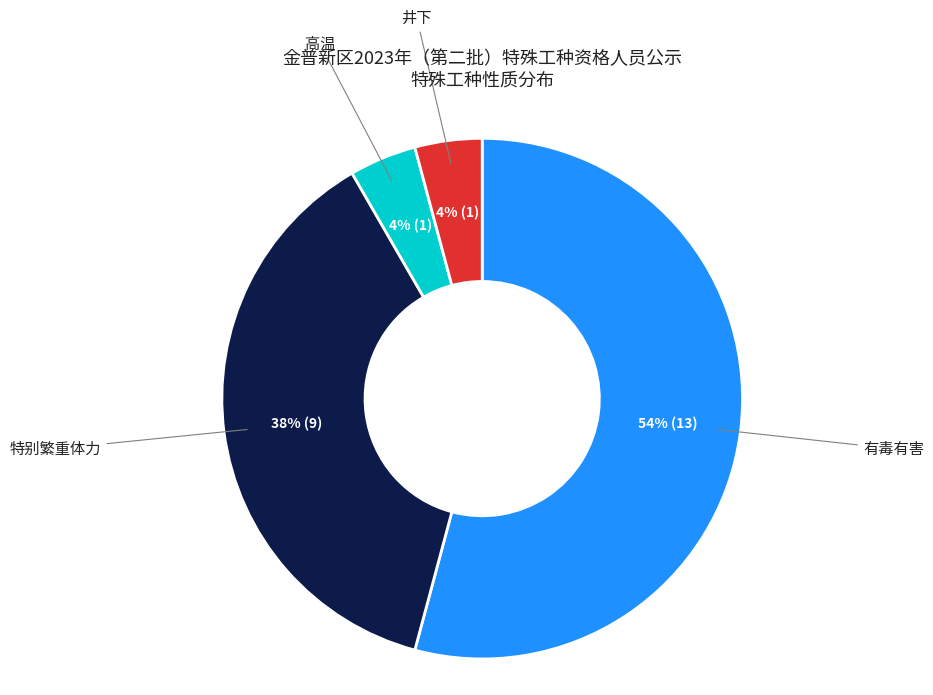

Is the sum of 有毒有害 and 特别繁重体力 greater than half?

Yes